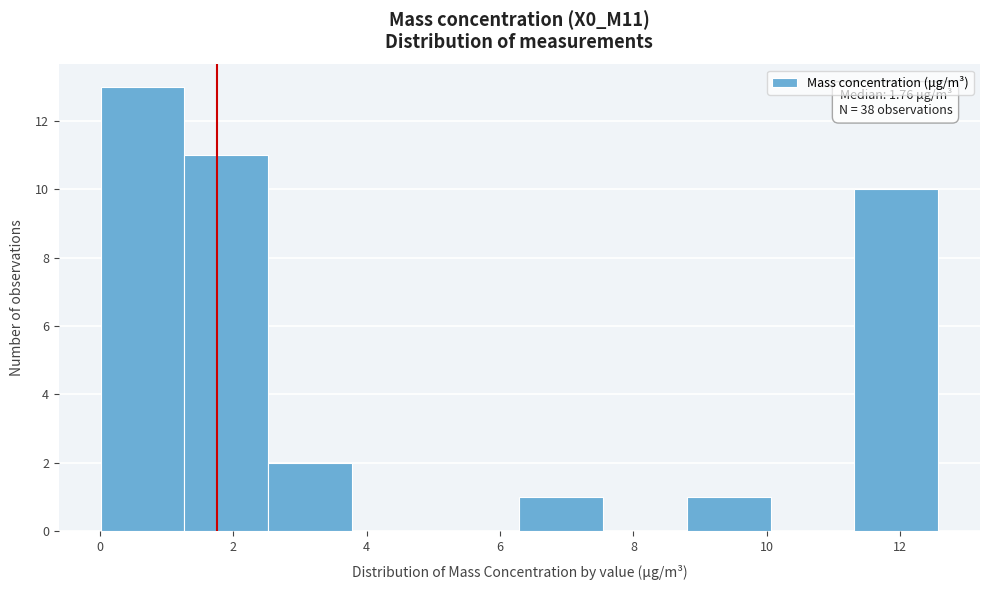

Over which range of the x-axis is the bar tallest?

0.0 to 1.2